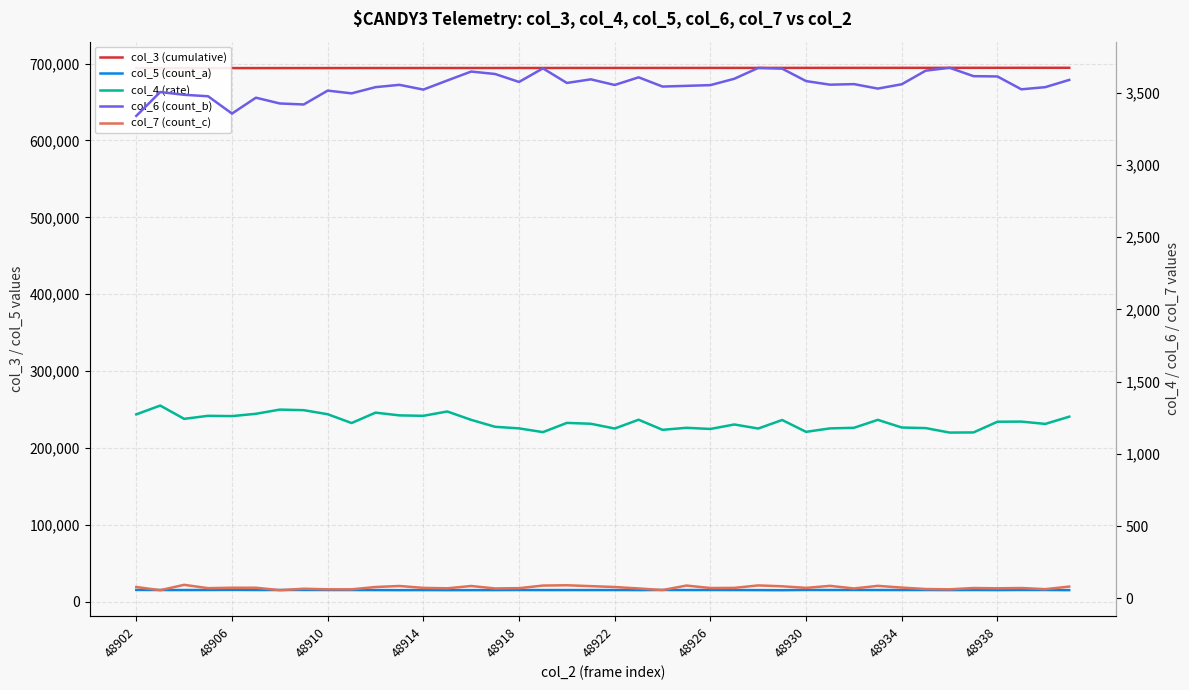

Between 33 and 17, which is larger?

33